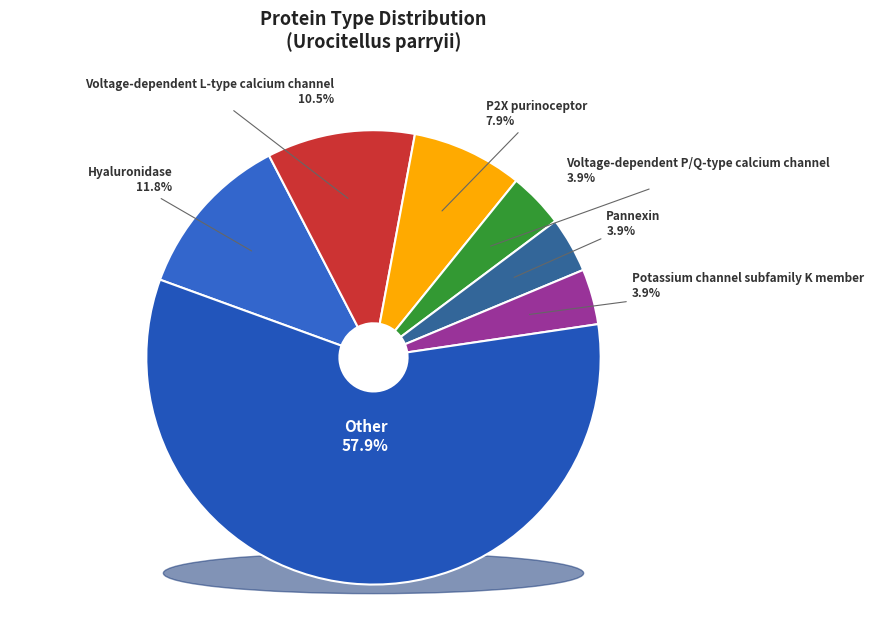

Rank the categories by value from highest to lowest.

Other, Hyaluronidase, Voltage-dependent L-type calcium channel, P2X purinoceptor, Voltage-dependent P/Q-type calcium channel, Pannexin, Potassium channel subfamily K member